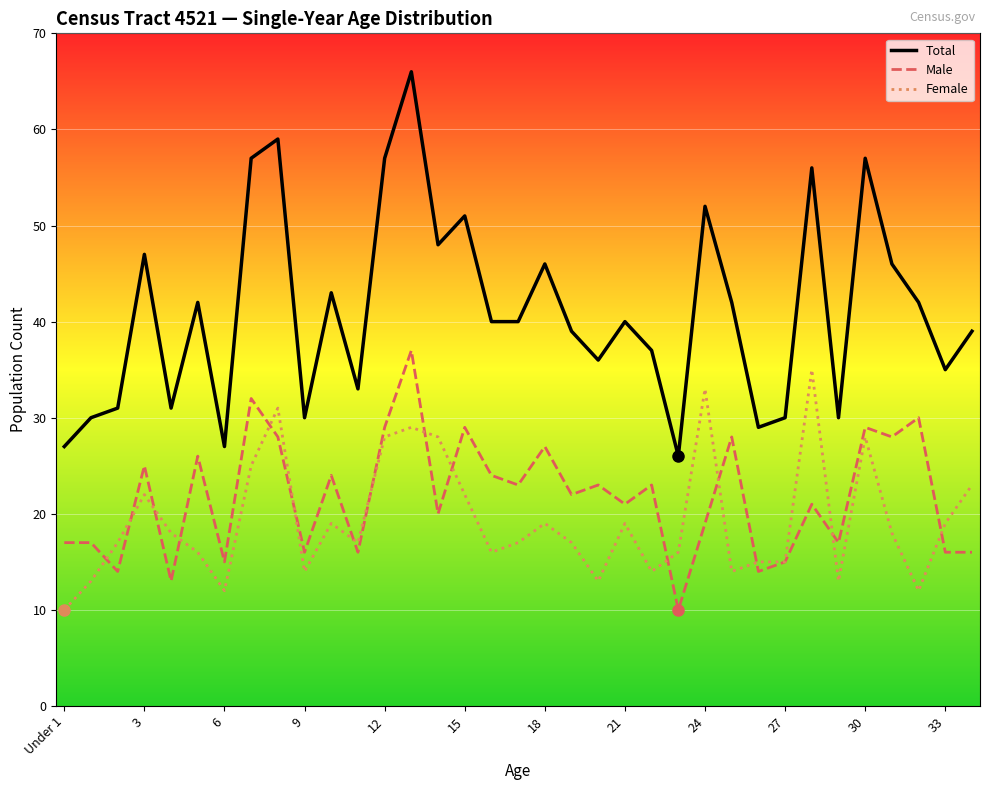

How many categories are shown in the chart?

35